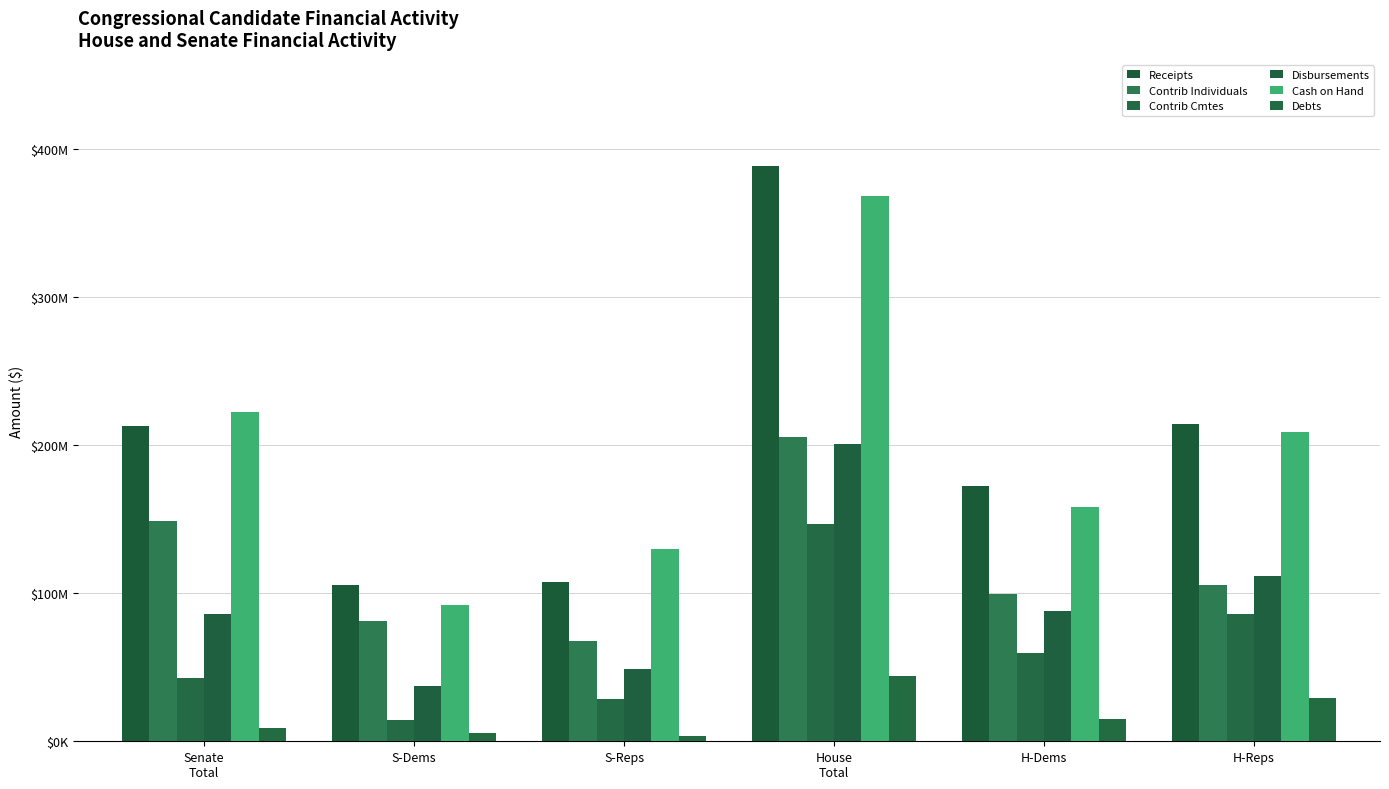

Does the chart contain any negative values?

No